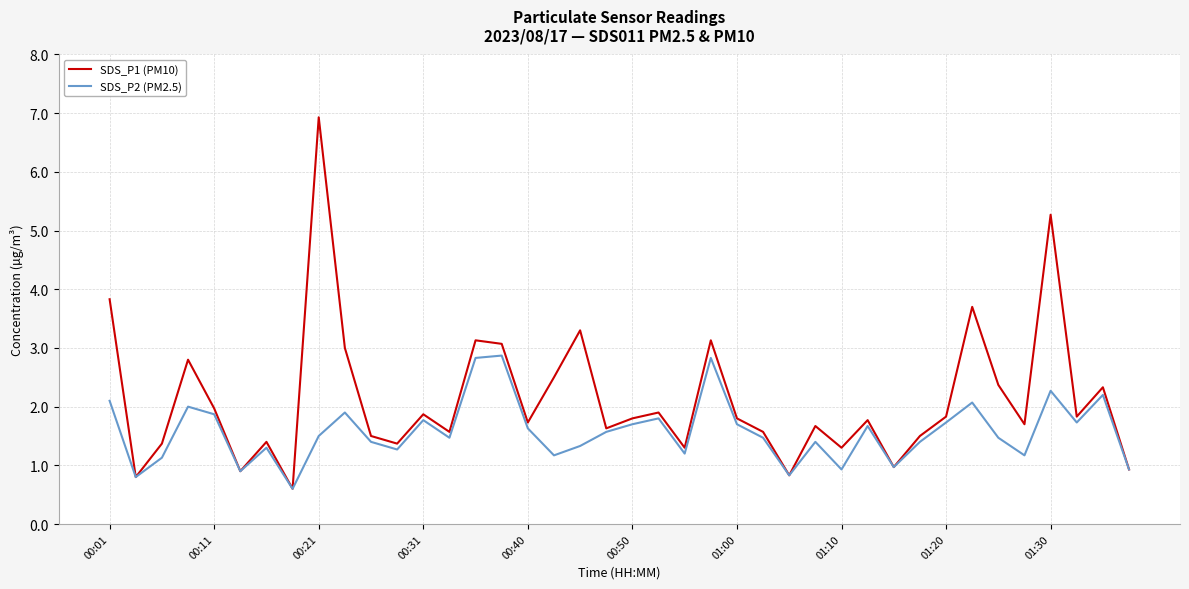

How many interior local peaks does the SDS_P1 (PM10) series have?

13